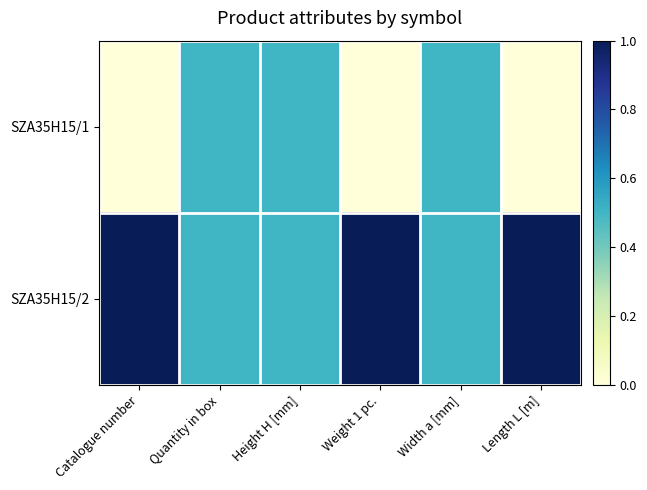

Rank the series by their maximum value, from lowest to highest.

SZA35H15/1, SZA35H15/2